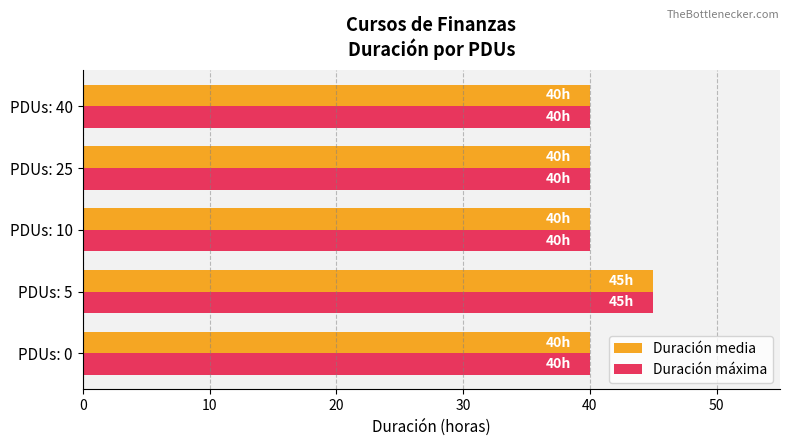

What is the total value across all series at PDUs: 25?

80